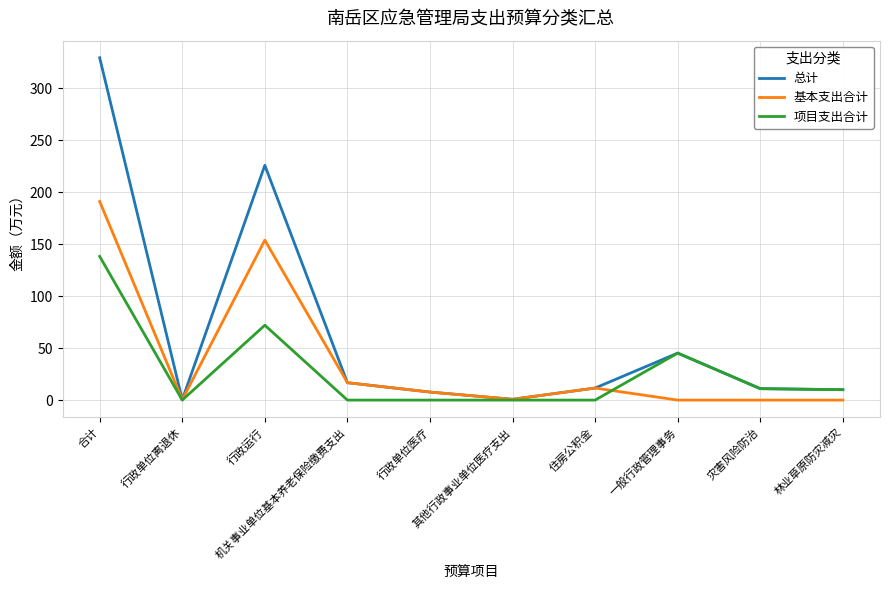

Which series has the largest range (max minus min)?

总计